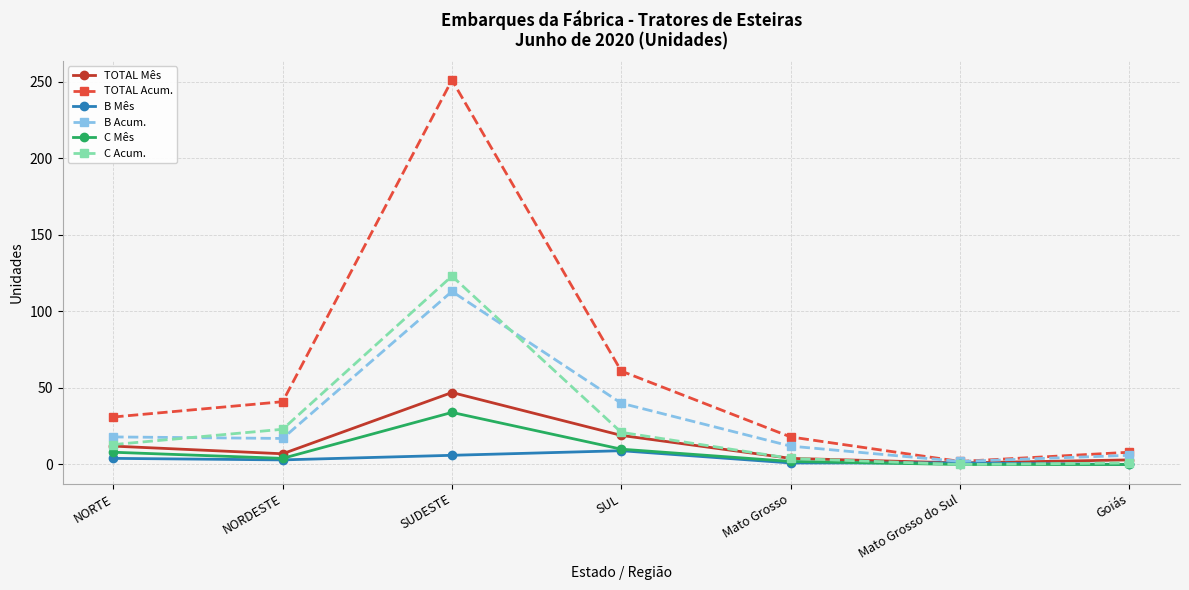

Which series has the largest total across all categories?

TOTAL Acum.